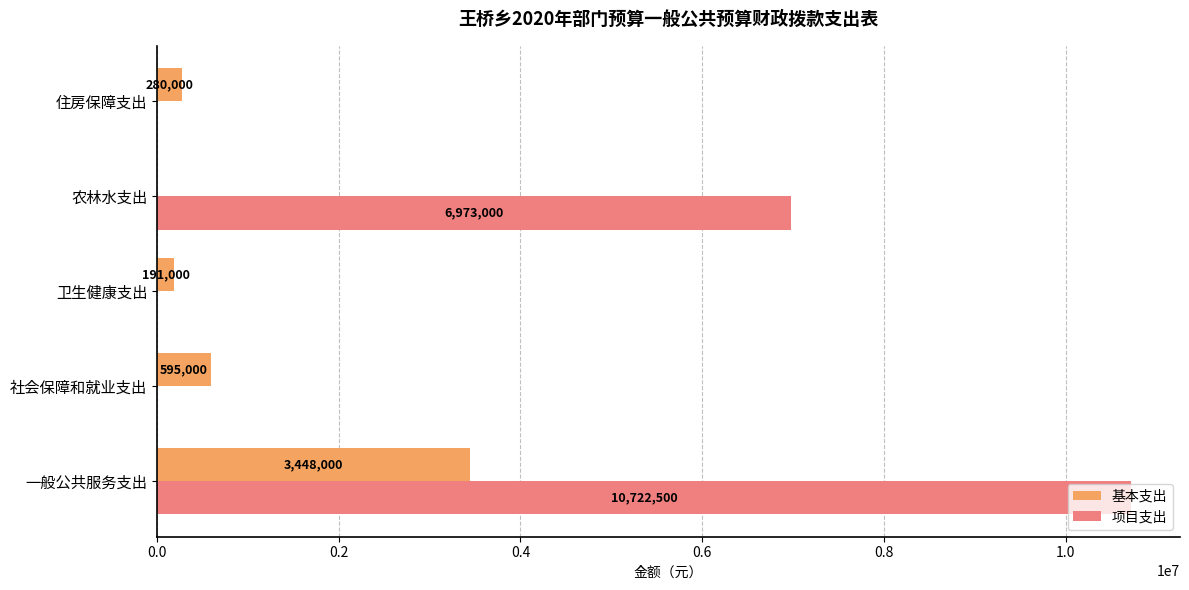

Which series changed the most between 社会保障和就业支出 and 卫生健康支出?

基本支出